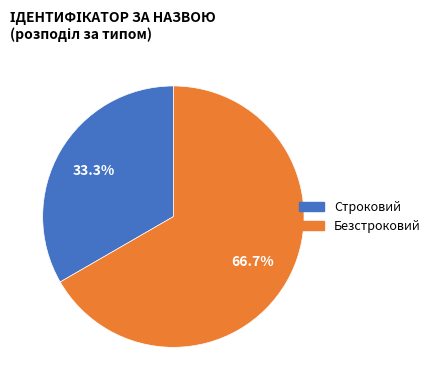

How many slices are in this pie chart?

2